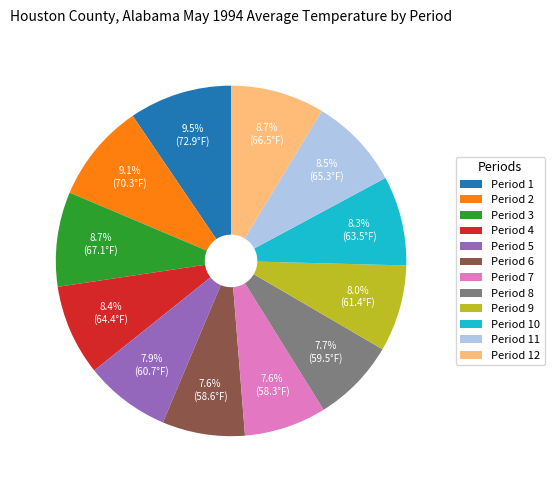

Does Period 1 represent more than half of the total?

No